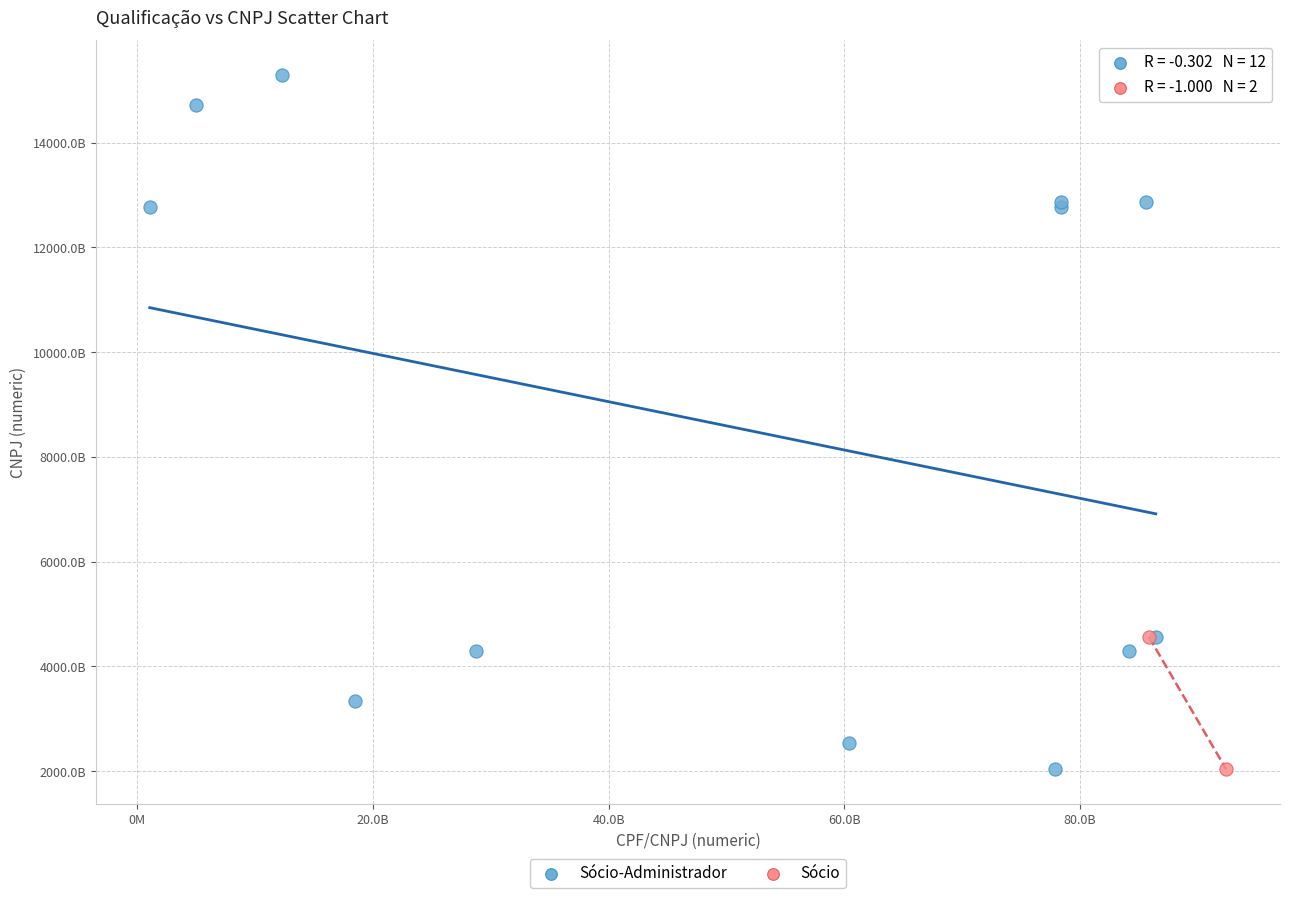

What are all the series names shown in the legend?

Sócio-Administrador, Sócio